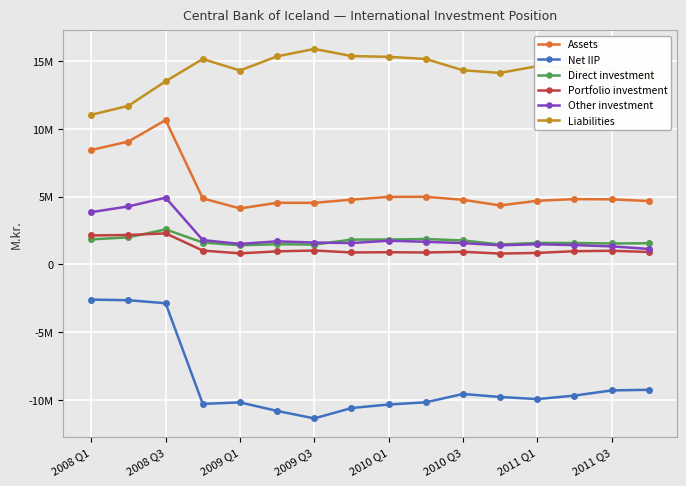

What are all the series names shown in the legend?

Assets, Net IIP, Direct investment, Portfolio investment, Other investment, Liabilities